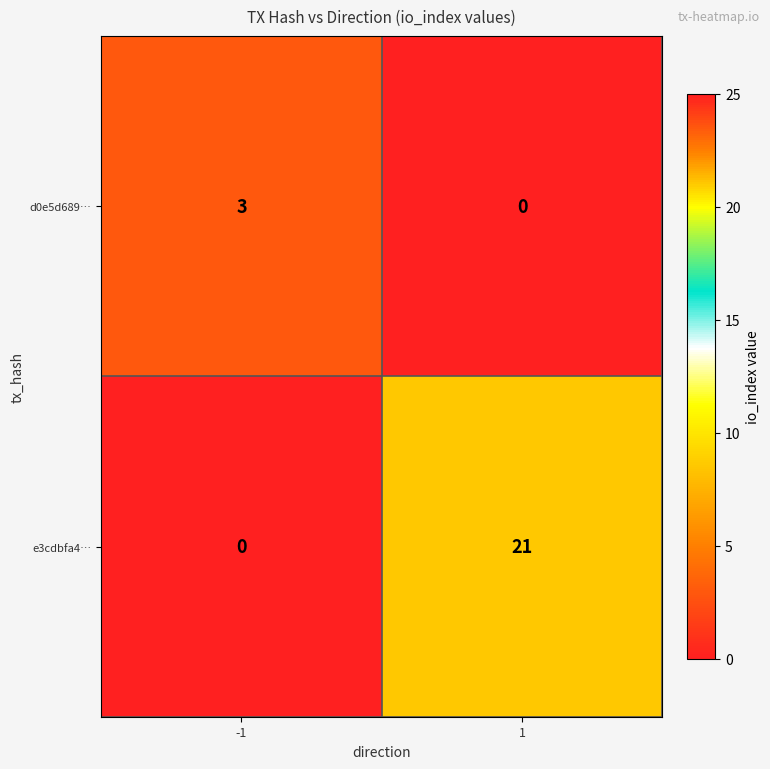

Reading right to left, what are all the values shown in this chart?

d0e5d689…: 1=0	-1=3
e3cdbfa4…: 1=21	-1=0